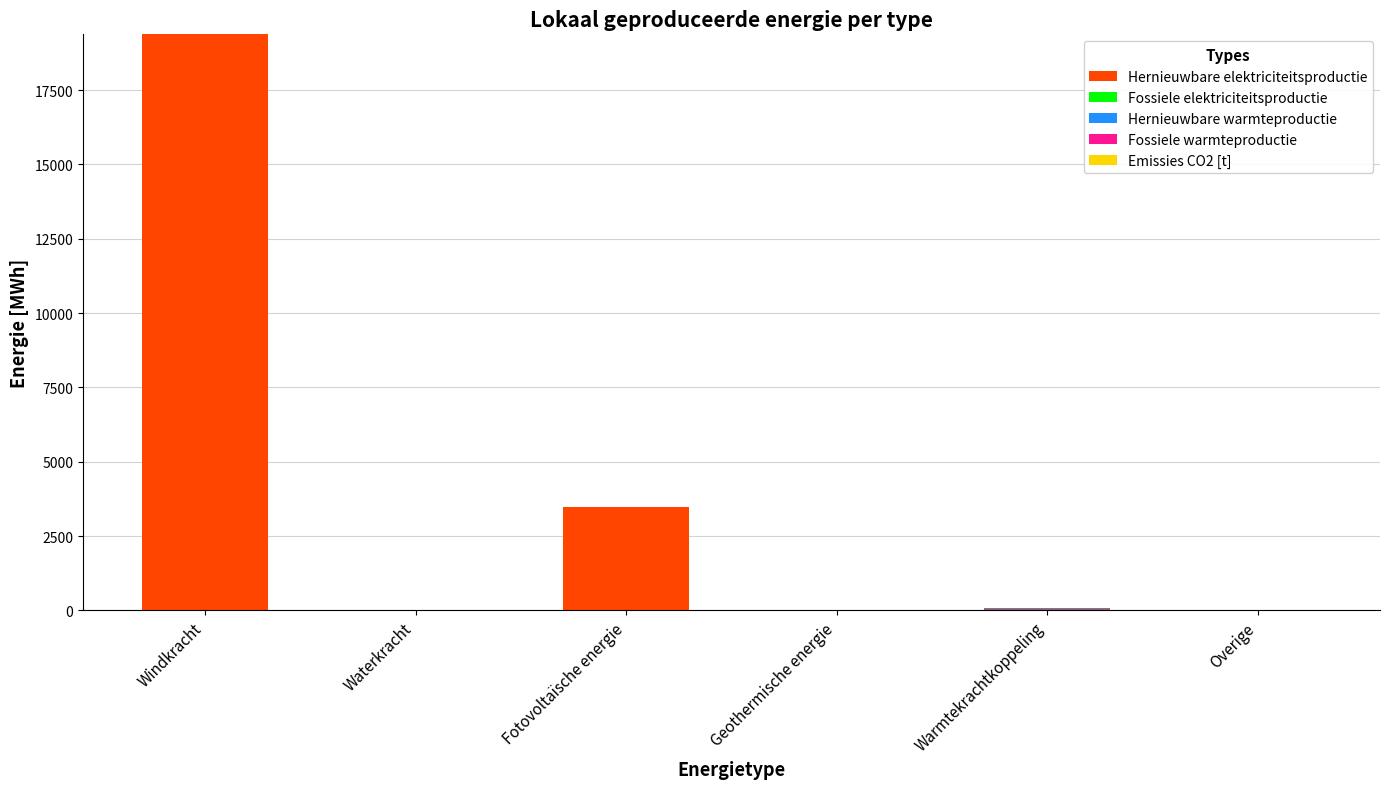

What is the total value across all series at Fotovoltaïsche energie?

3468.0